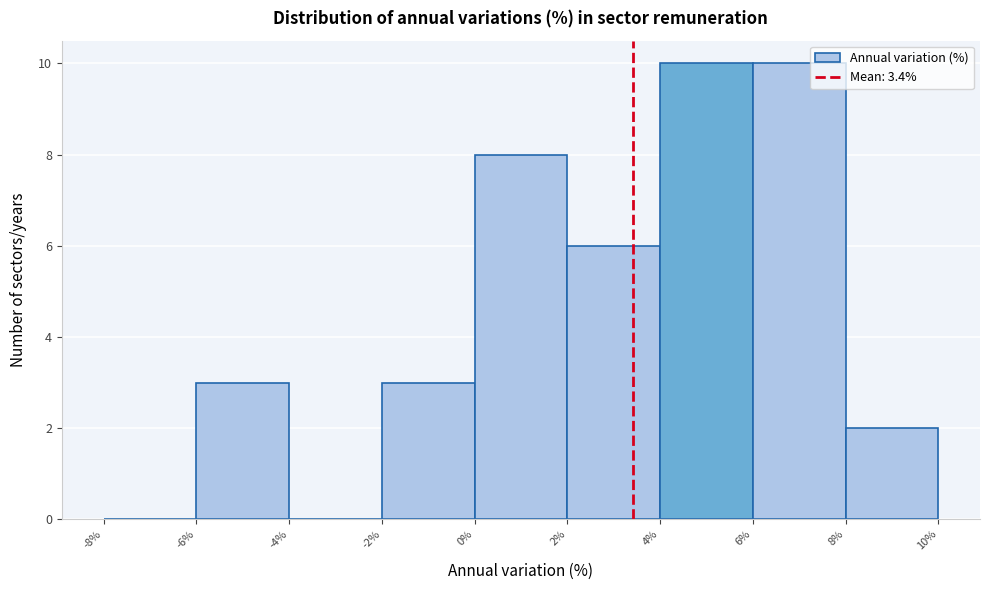

Reading left to right, transcribe this chart: for each bar, give the range it covers on the x-axis and its height. The values are not printed on the chart, so give them approximately, as read against the axis.

-8% to -6%: 0
-6% to -4%: 3
-4% to -2%: 0
-2% to 0%: 3
0% to 2%: 8
2% to 4%: 6
4% to 6%: 10
6% to 8%: 10
8% to 10%: 2